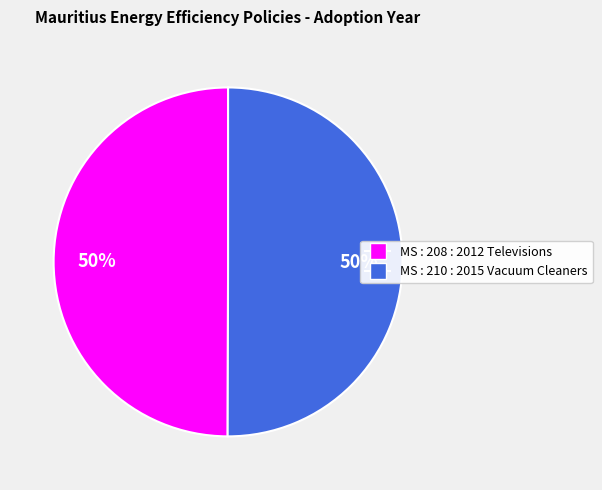

Do MS : 210 : 2015 Vacuum Cleaners and MS : 208 : 2012 Televisions together represent more than half of the pie?

Yes